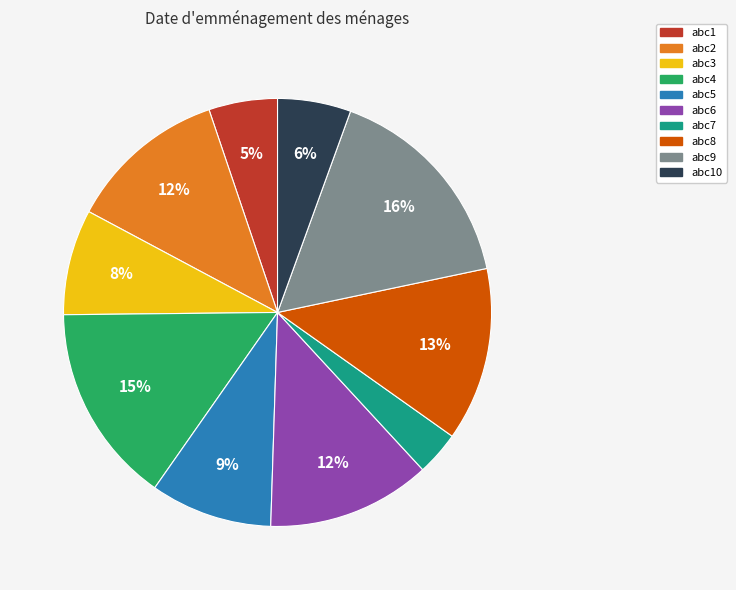

Does any single category account for the majority?

No